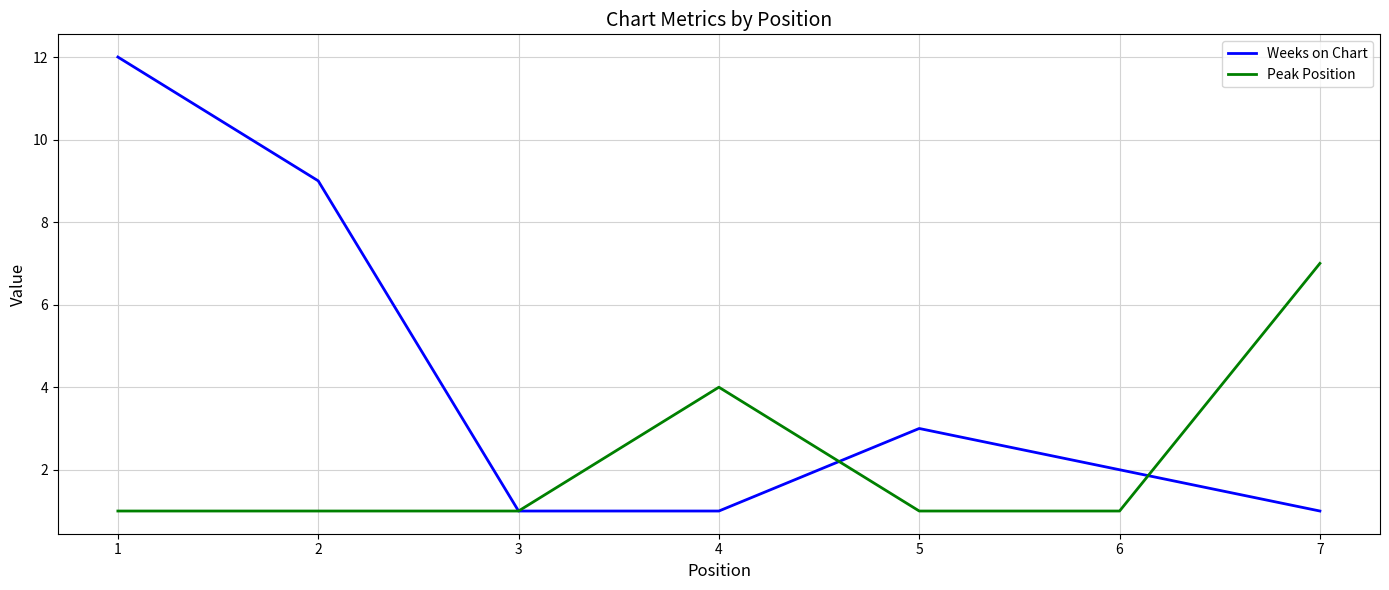

List the series in order of their overall mean, highest first.

Weeks on Chart, Peak Position